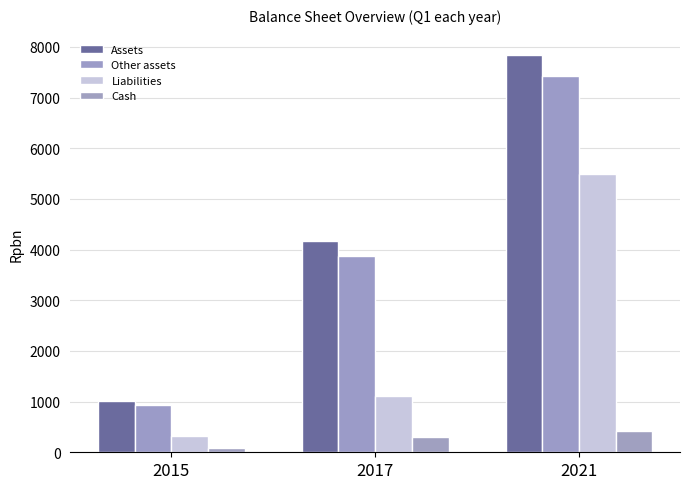

Reading left to right, list all the values displayed in this chart.

Assets: 2015=1009	2017=4178	2021=7850
Other assets: 2015=929	2017=3882	2021=7433
Liabilities: 2015=331	2017=1111	2021=5483
Cash: 2015=80	2017=296	2021=417